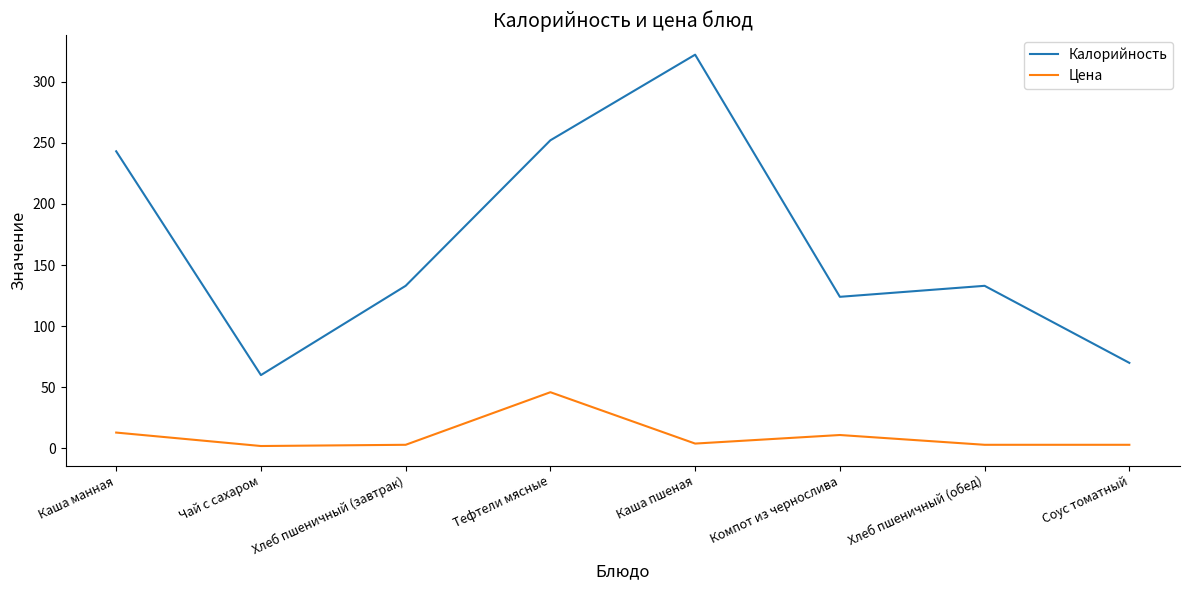

What is the difference between the maximum and second lowest values in the Цена series?

43